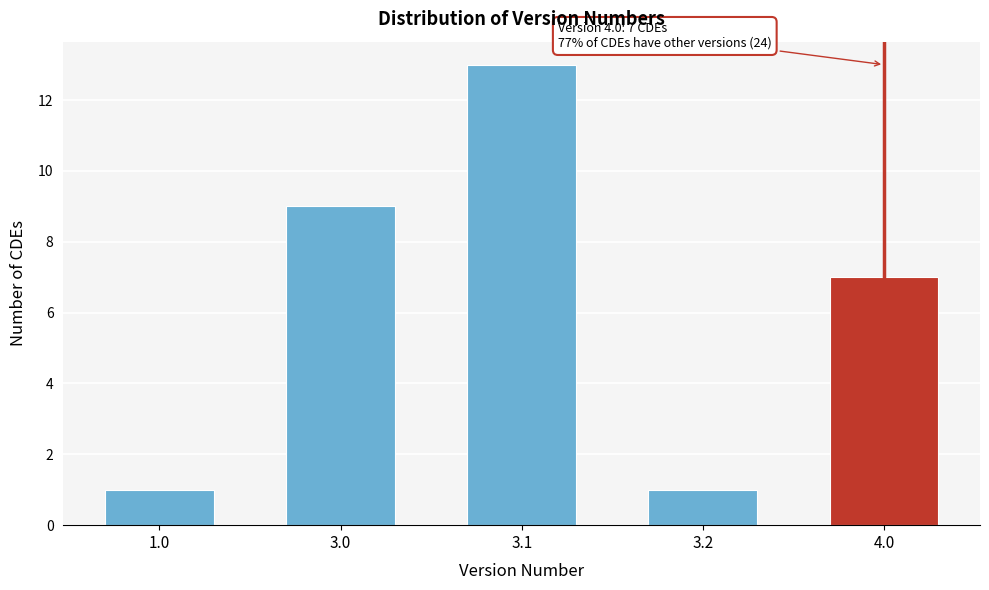

Reading left to right, what are all the values shown in this chart?

1.0=1	3.0=9	3.1=13	3.2=1	4.0=7